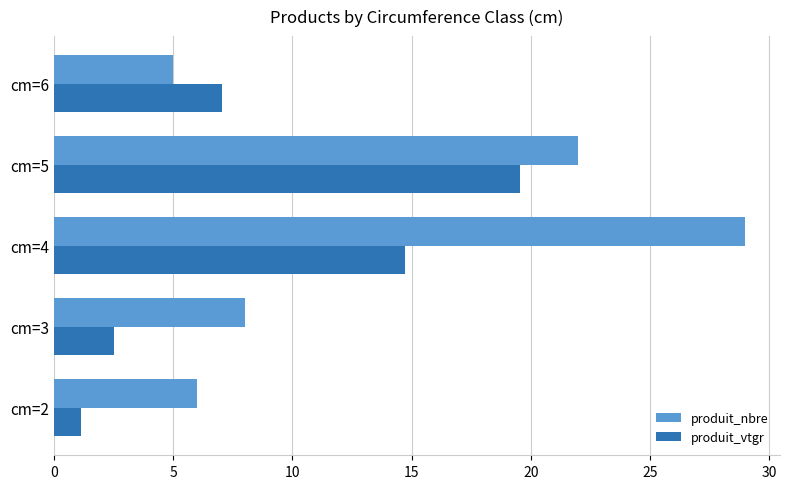

Read the produit_vtgr value at cm=4.

14.7